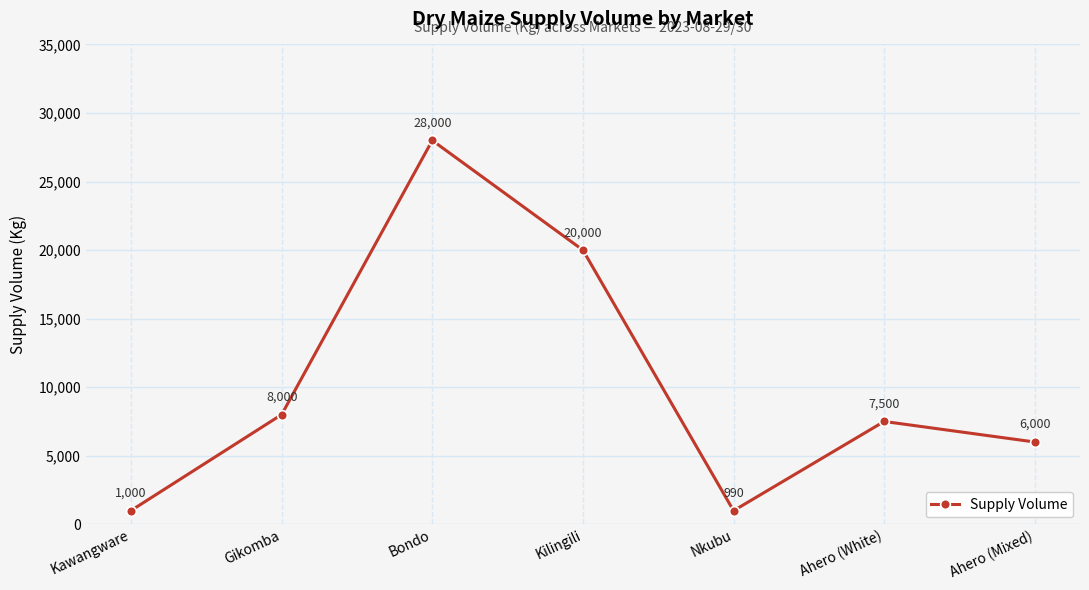

What is the change in value from Gikomba to Bondo?

+20000